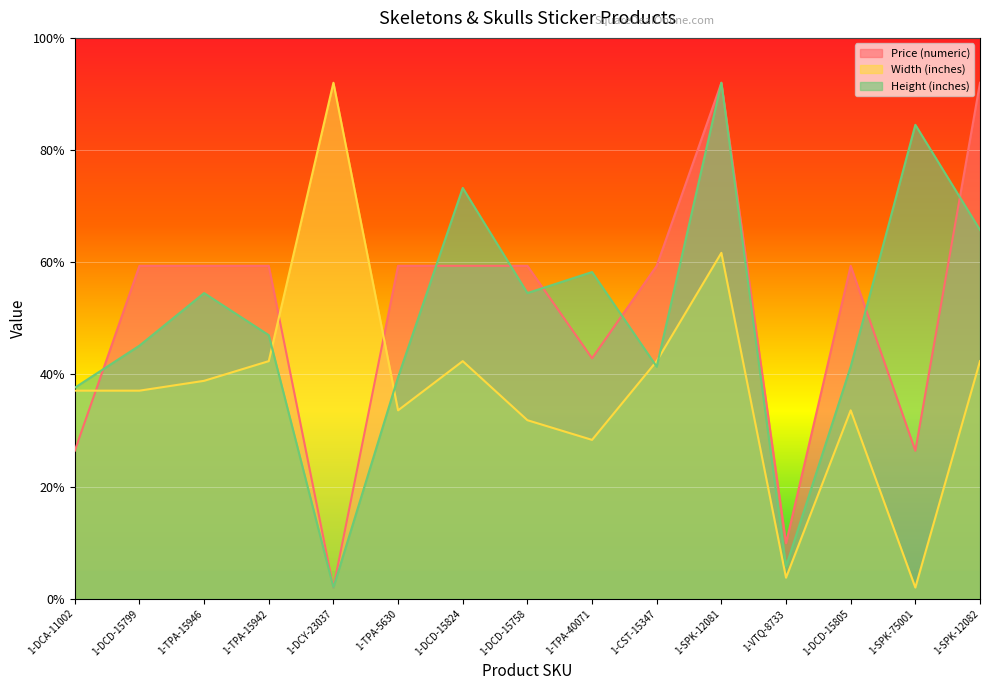

What are all the series names shown in the legend?

Price (numeric), Width (inches), Height (inches)